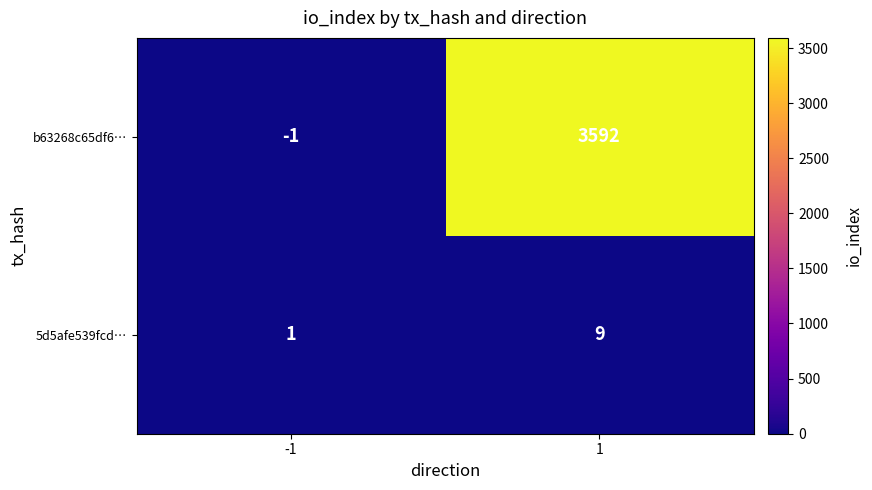

Is it true that b63268c65df6… equals -1 at -1?

True